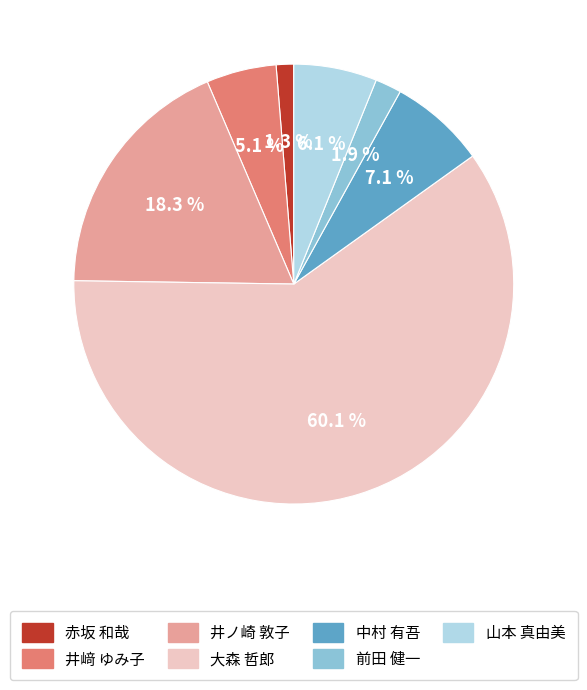

True or false: 山本 真由美 accounts for 1% of the total.

False